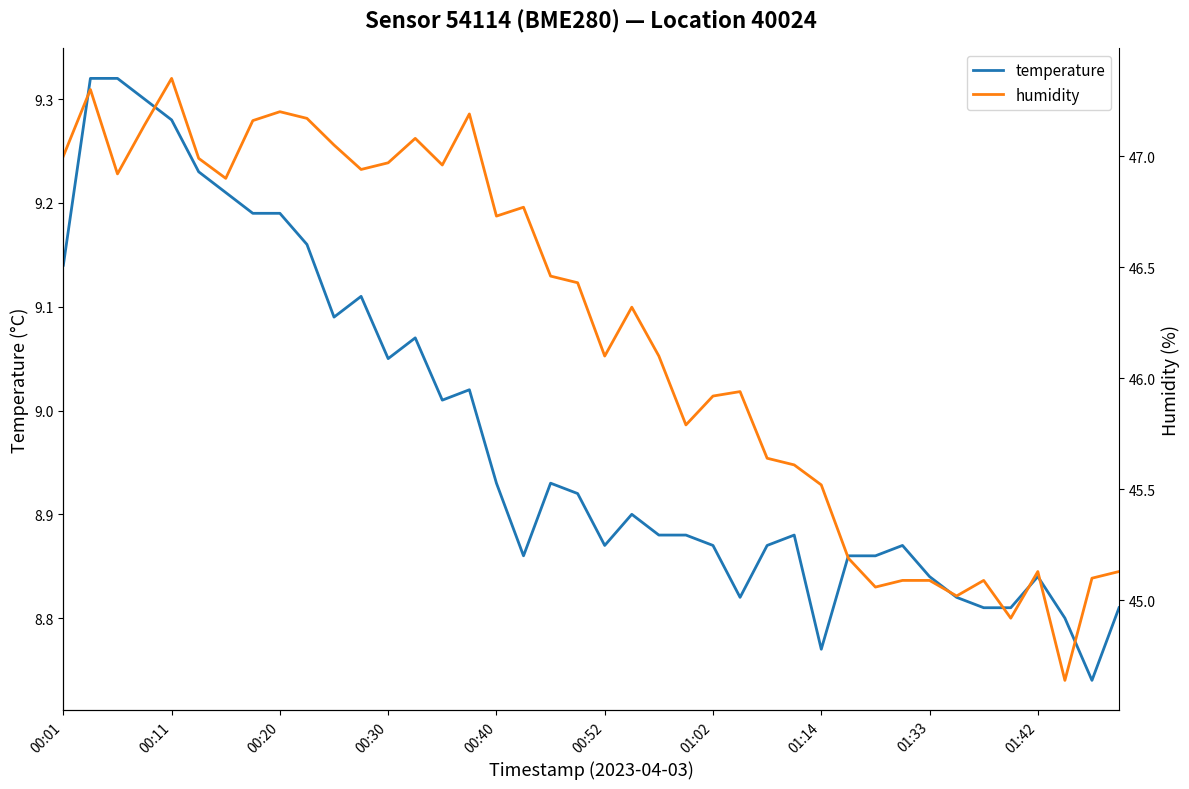

List the series in order of their overall mean, highest first.

humidity, temperature